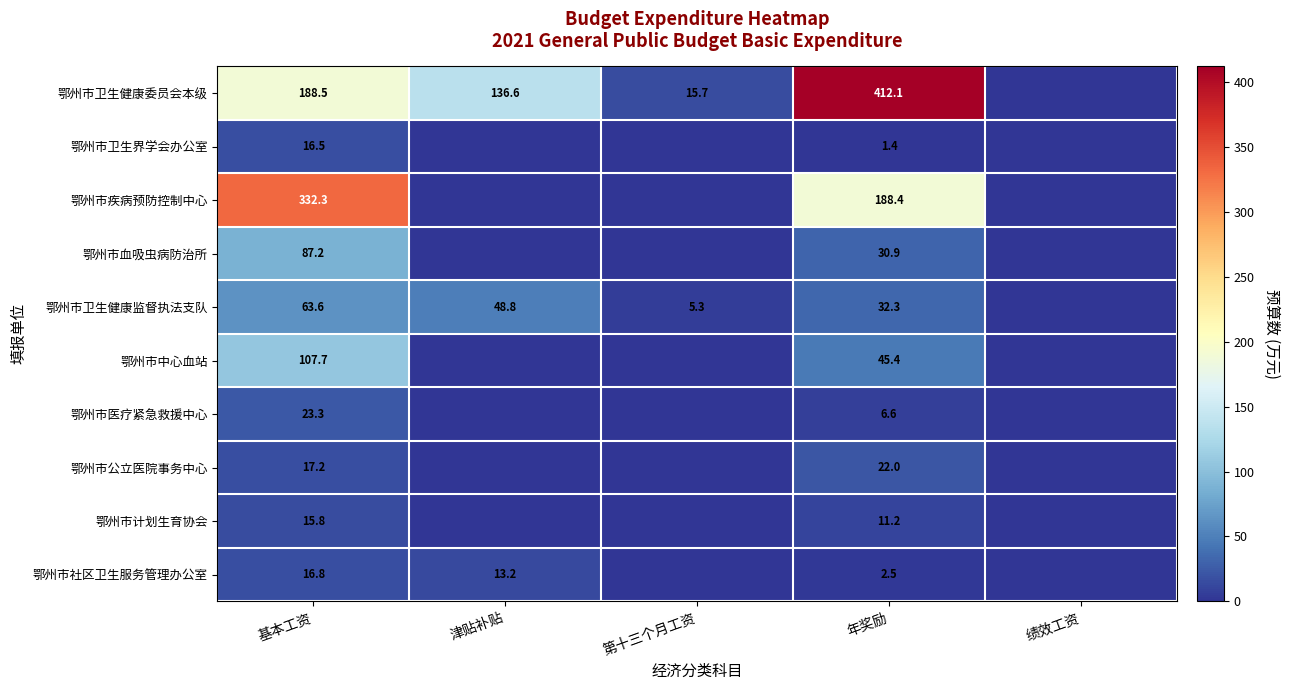

What is the difference between the 鄂州市卫生健康监督执法支队 values at 基本工资 and 年奖励?

31.3